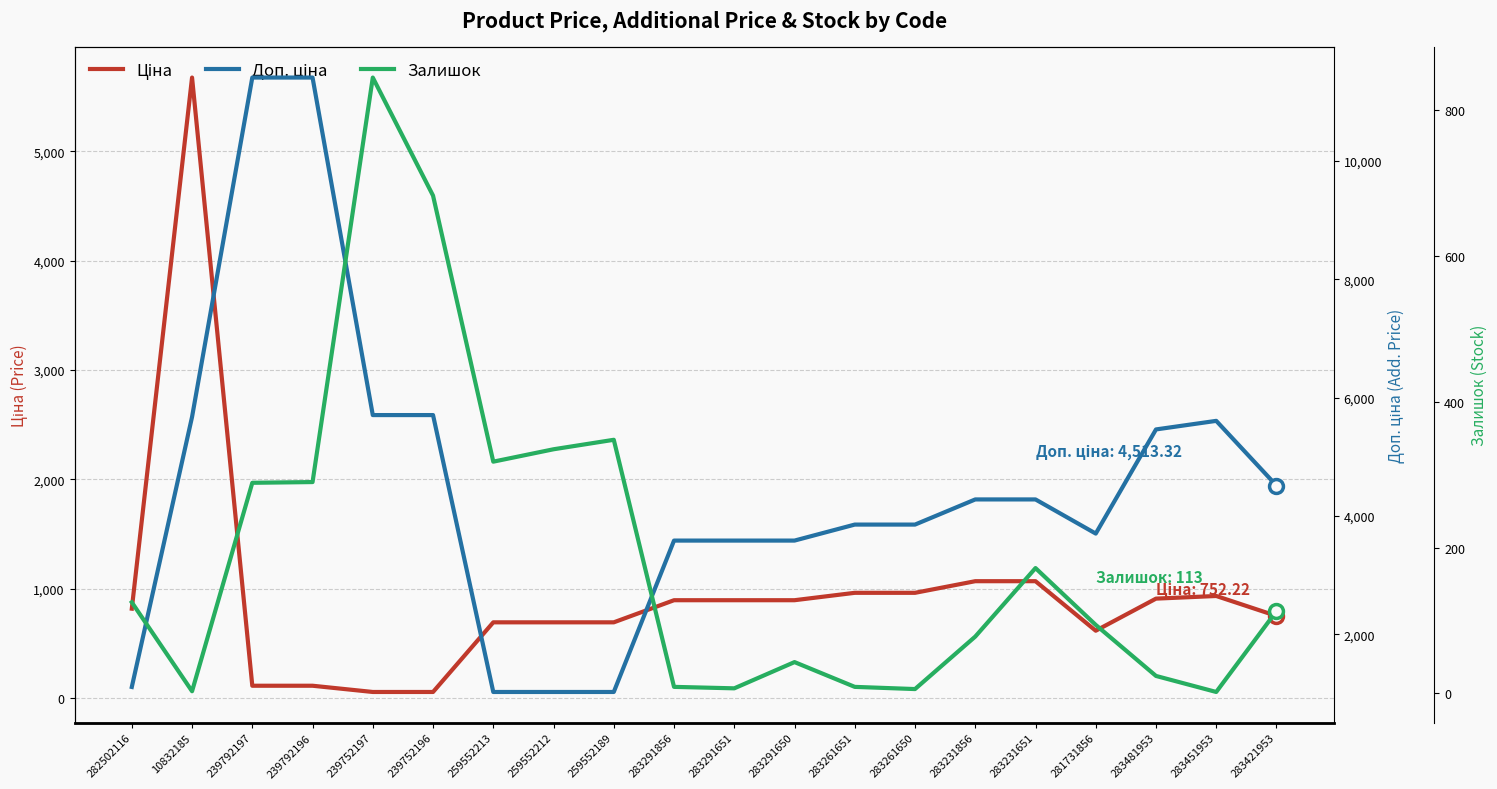

Rank the series by their average value, from lowest to highest.

Залишок, Ціна, Доп. ціна